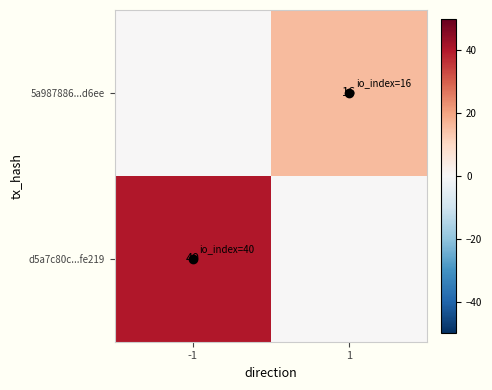

The value of d5a7c80c...fe219 at -1 is 40. True or false?

True